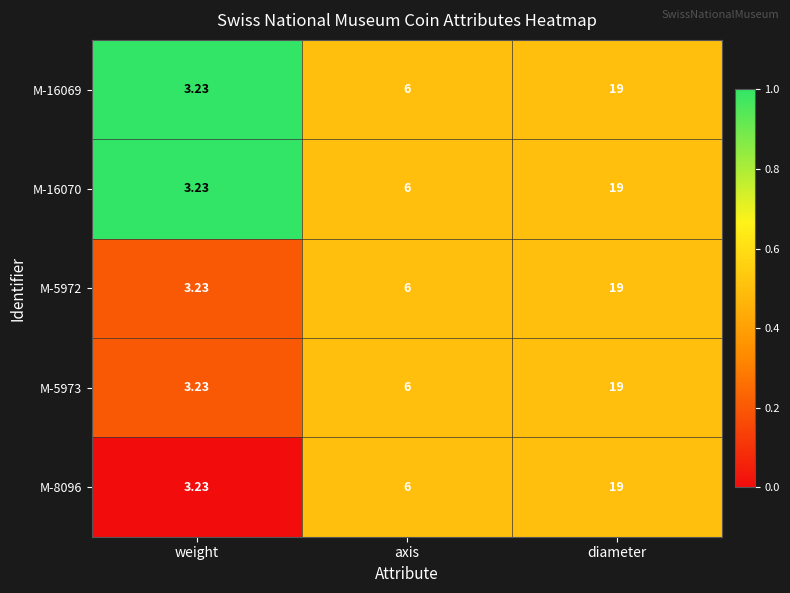

Count the number of data series in this chart.

5